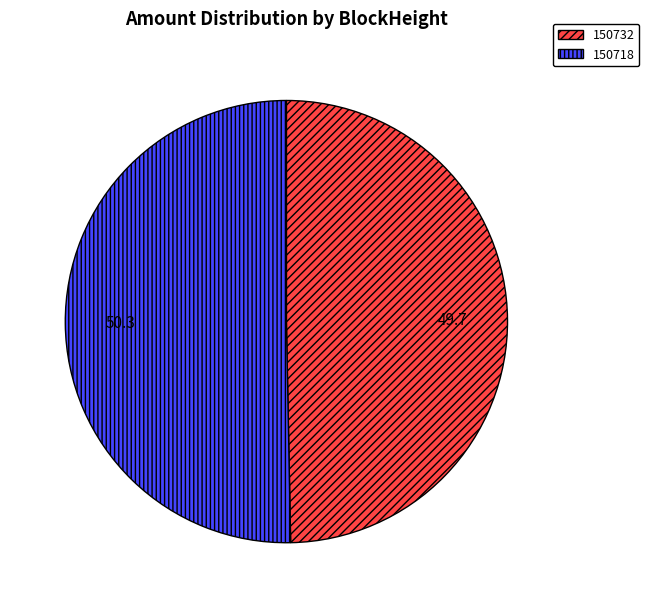

Which category has the biggest portion of the pie?

150718